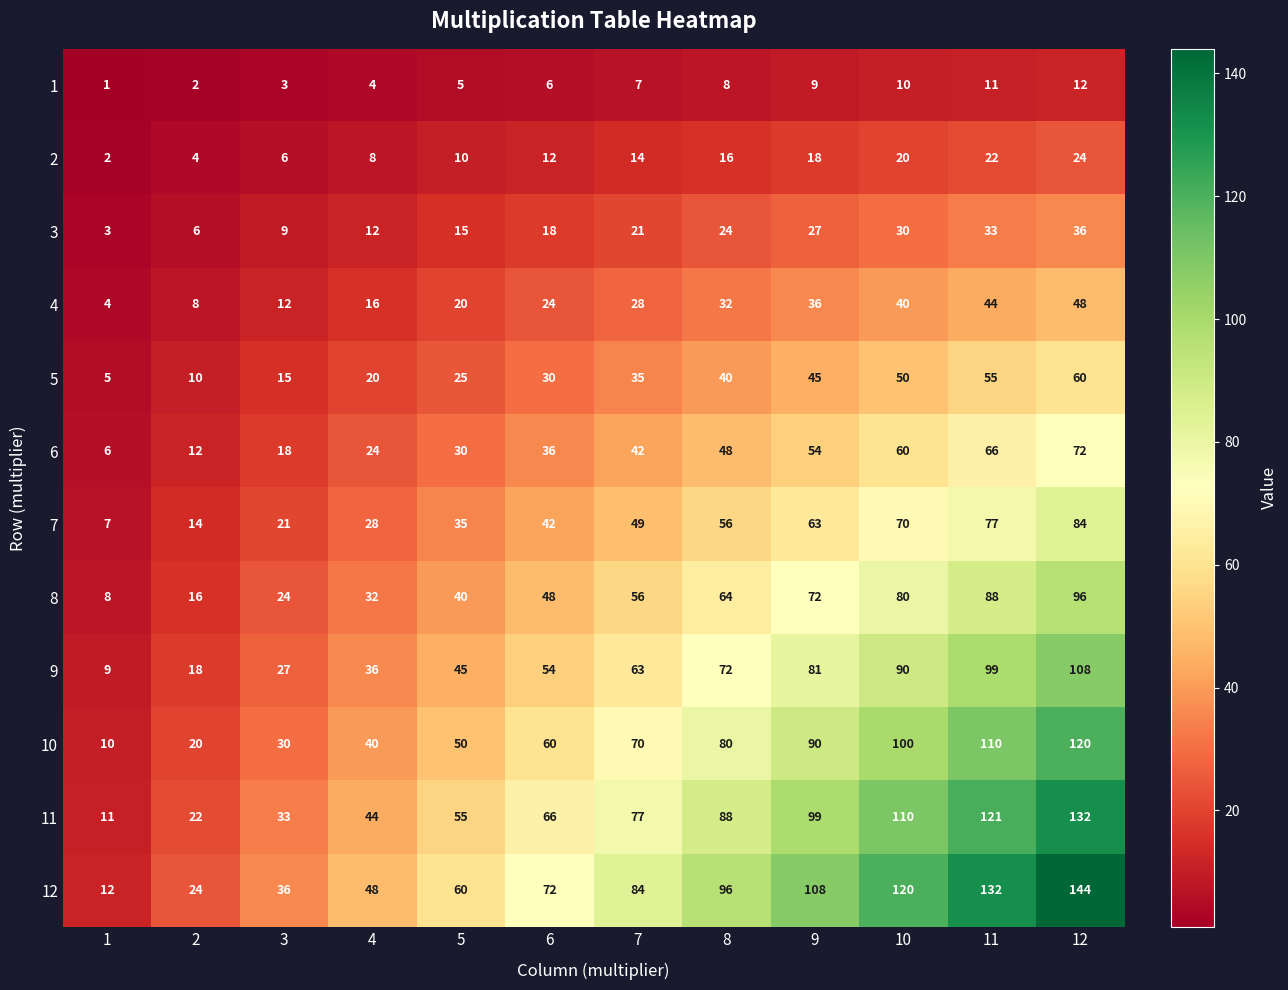

Read the 8 value at 8.

64